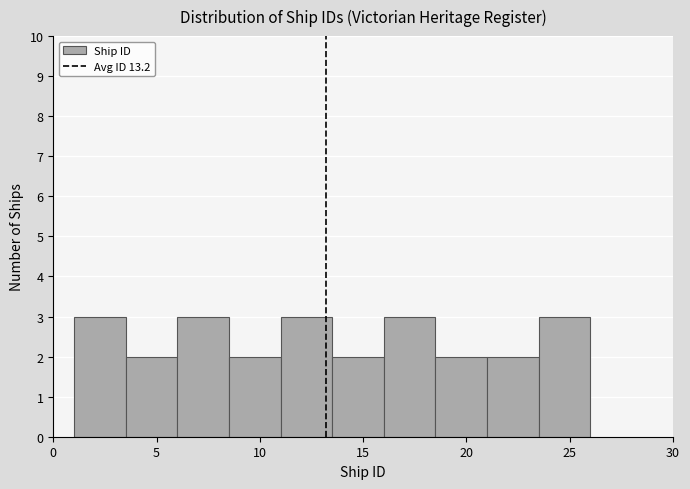

How tall is the bar that spans 3.5 to 6.0 on the x-axis? The values are not printed on the chart, so give them approximately, as read against the axis.

2